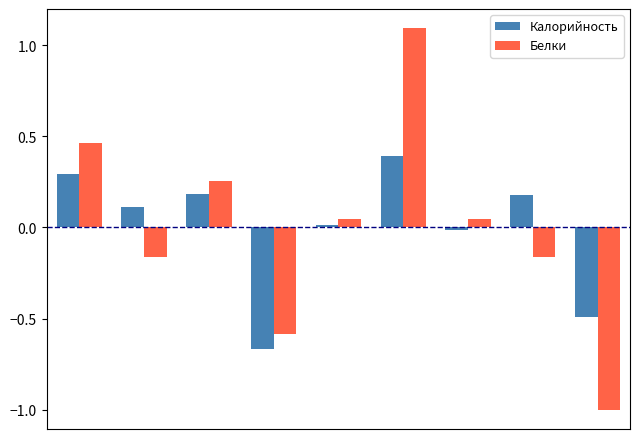

How many data points in Калорийность are above 0?

6